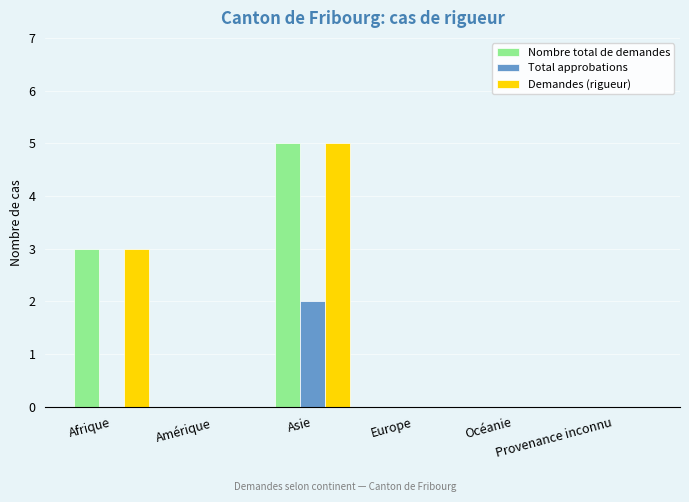

What is the sum of all Demandes (rigueur) values?

8